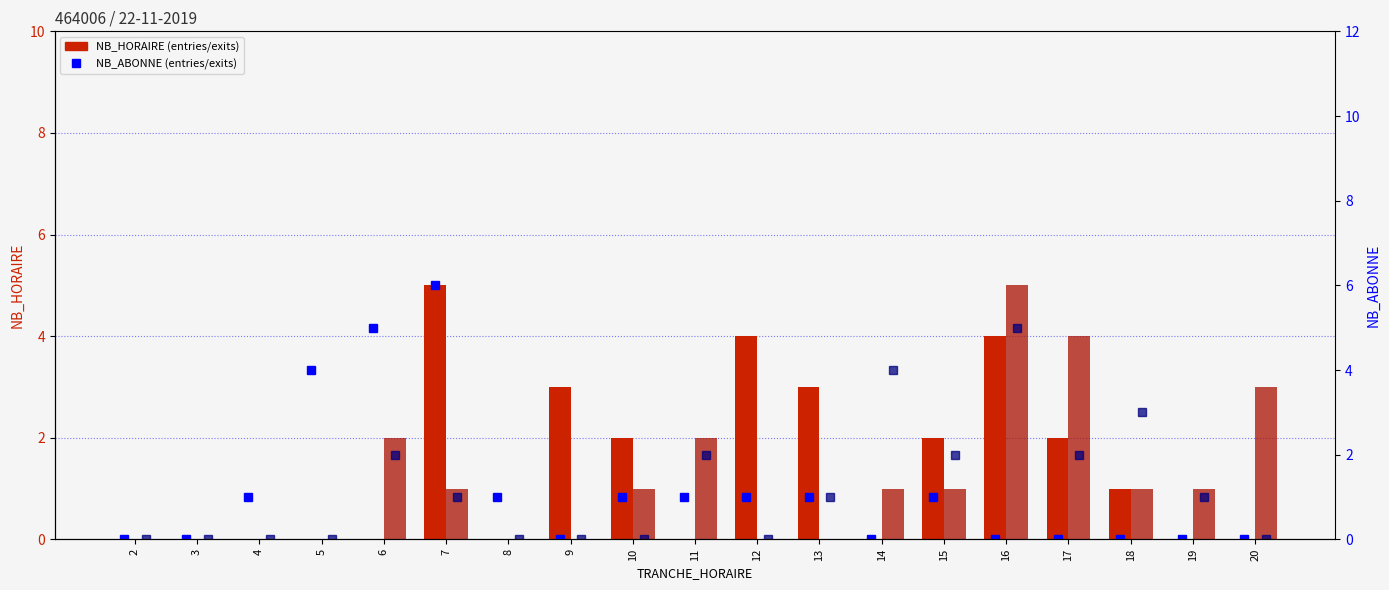

Is the value of SORTIES (NB_HORAIRE) at 3 greater than the value of ENTREES (NB_ABONNE) at 15?

No